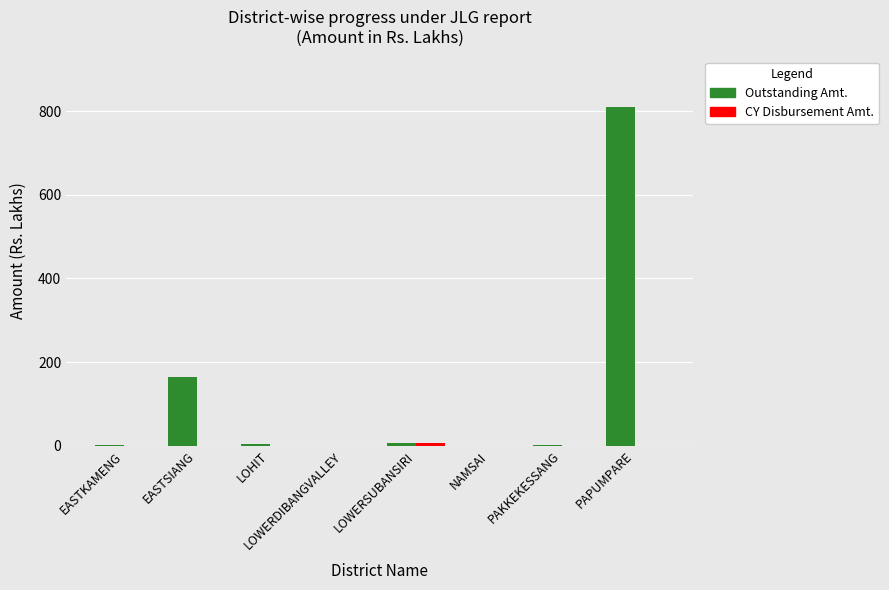

Between PAKKEKESSANG and PAPUMPARE, which series saw the biggest shift?

Outstanding Amt.